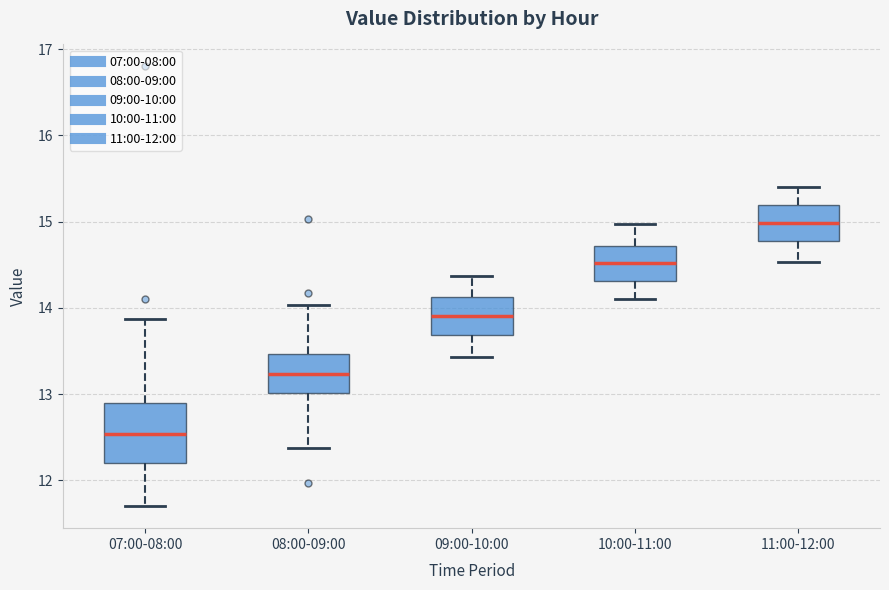

Comparing the boxes themselves (not the whiskers), which one is the tallest?

07:00-08:00